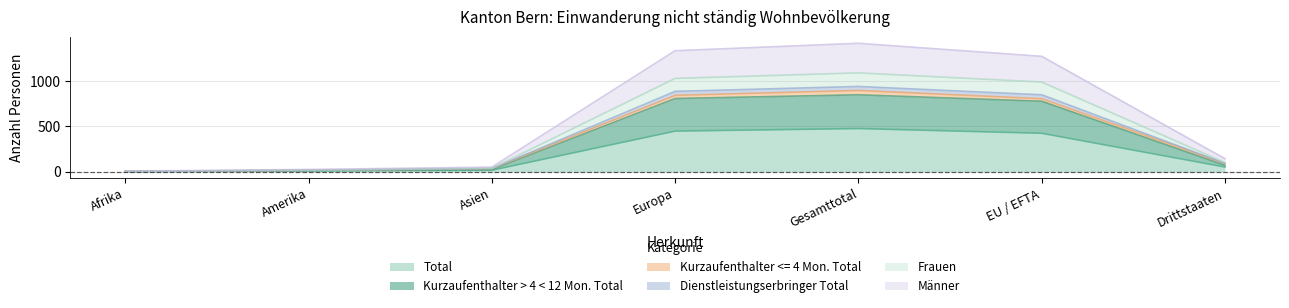

Between Afrika and Drittstaaten, which is larger?

Drittstaaten